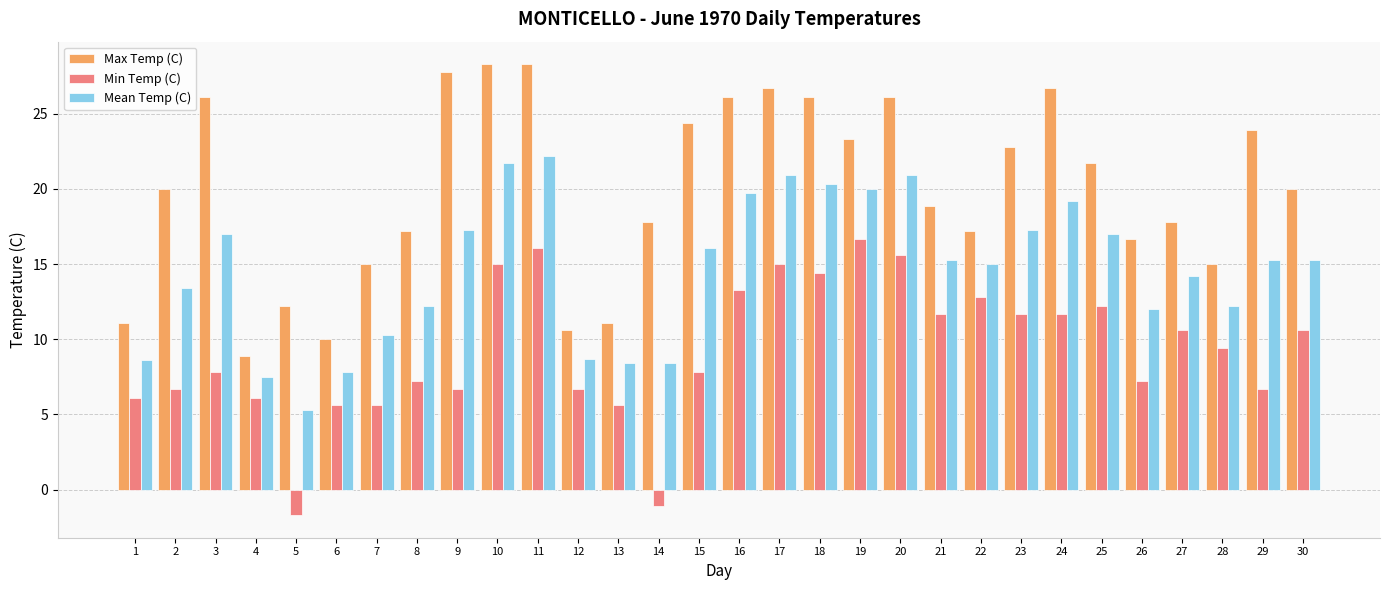

At how many categories does at least one series exceed 4?

30